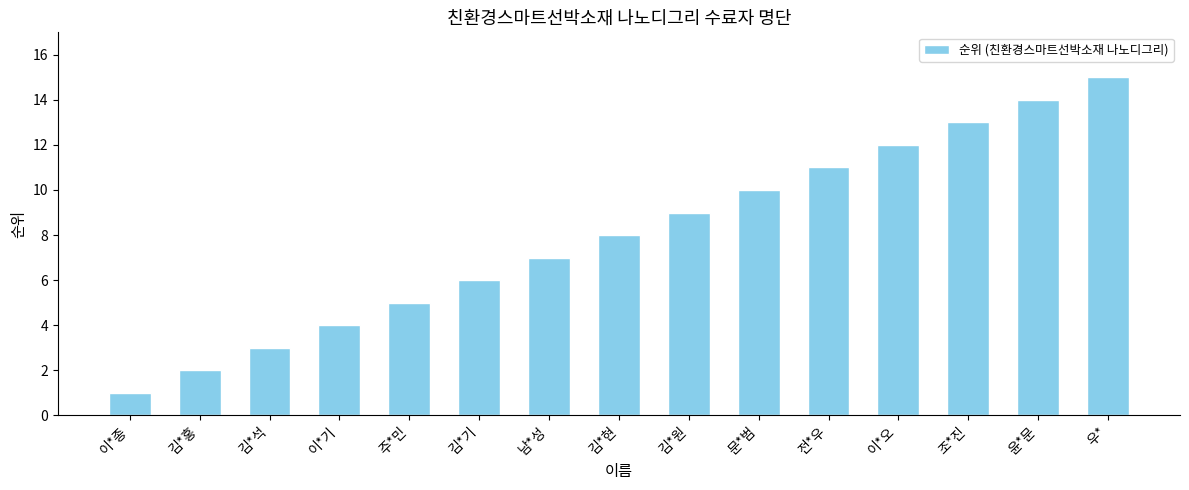

Between 김*원 and 김*현, which is larger?

김*원